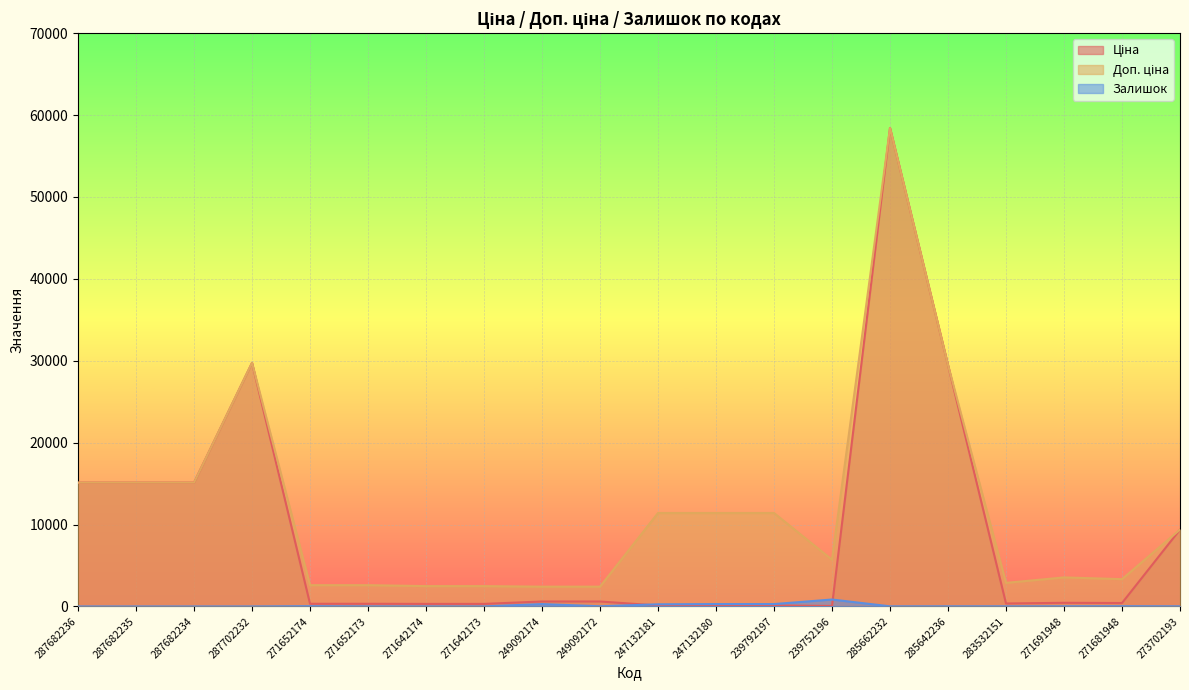

List the labels in order of Доп. ціна value, largest first.

285662232, 287702232, 285642236, 287682236, 287682235, 287682234, 247132181, 247132180, 239792197, 273702193, 239752196, 271691948, 271681948, 283532151, 271652174, 271652173, 271642174, 271642173, 249092174, 249092172